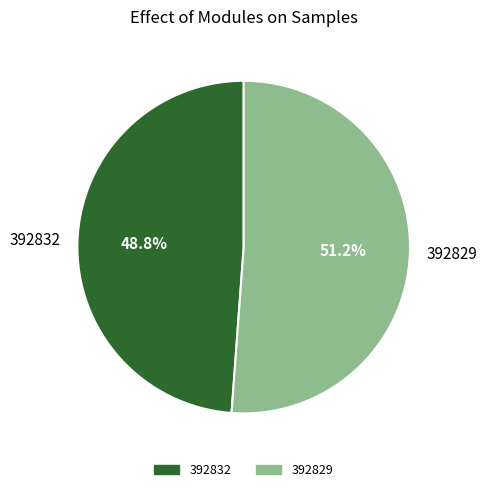

Combined, what portion of the pie is 392829 and 392832?

100.0%